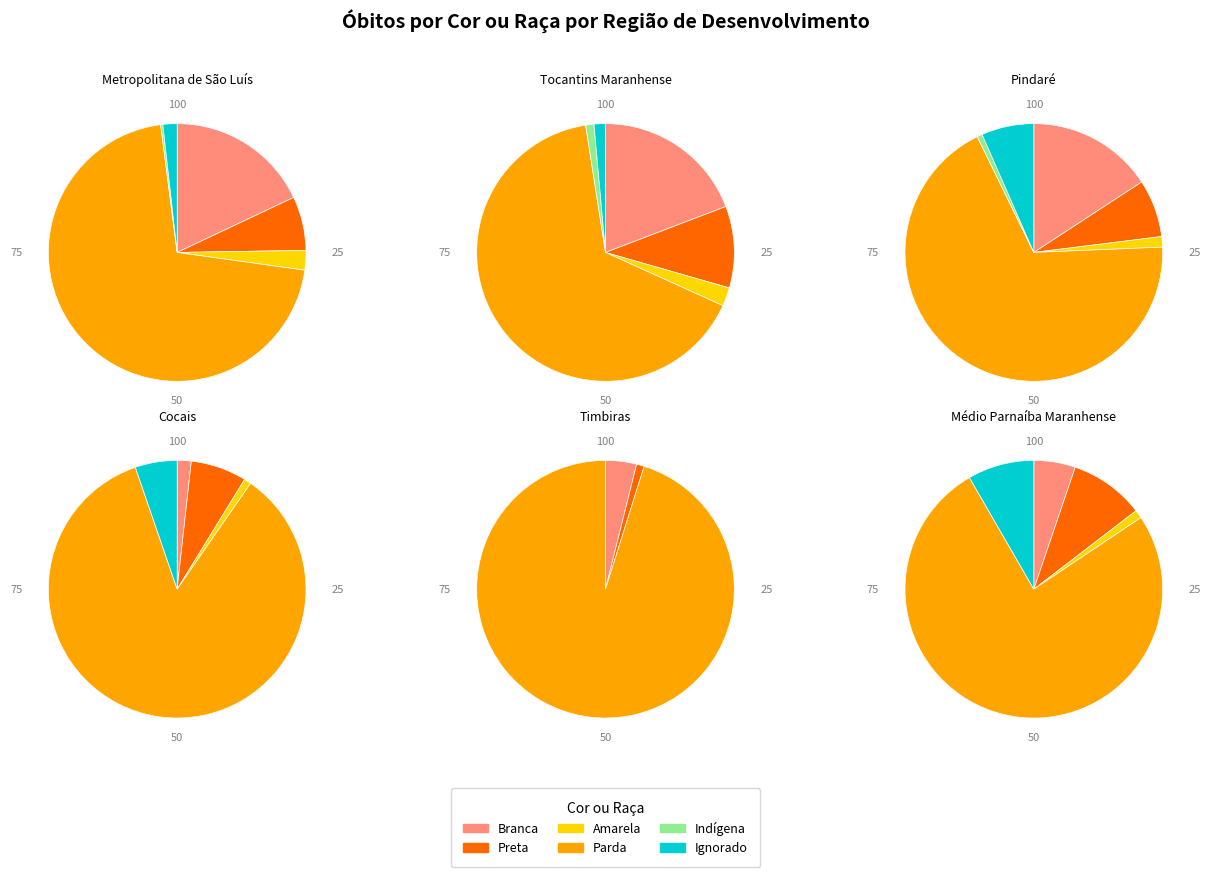

Is there a majority slice in this chart?

Yes